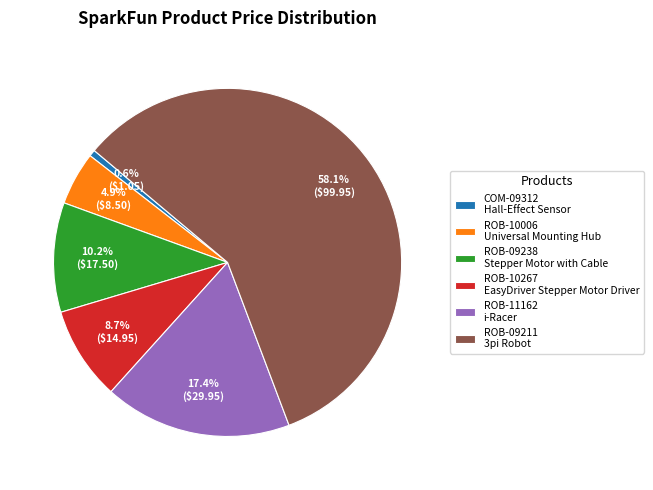

How many slices are in this pie chart?

6